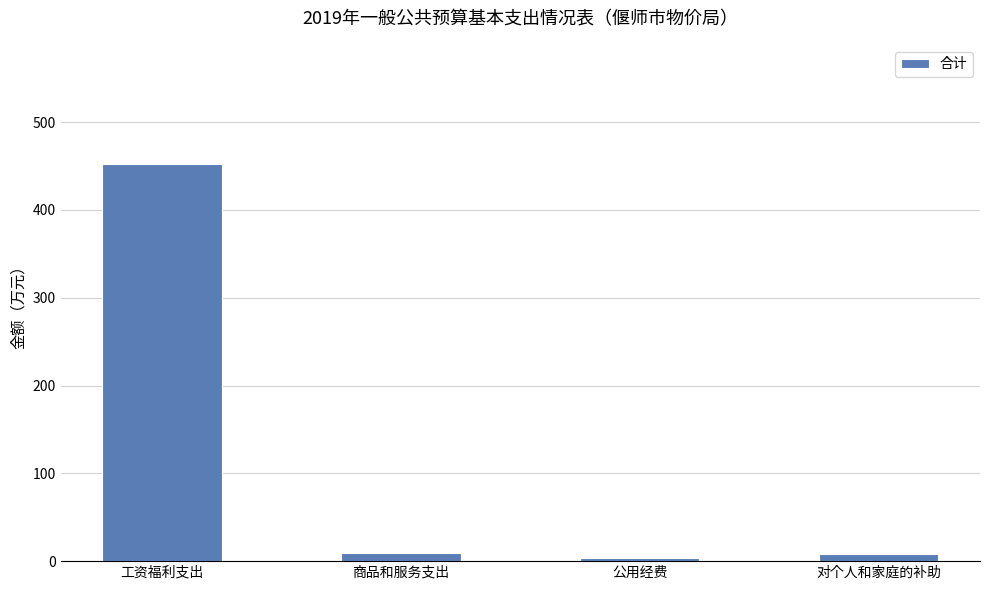

What is the maximum value shown in the chart?

452.3